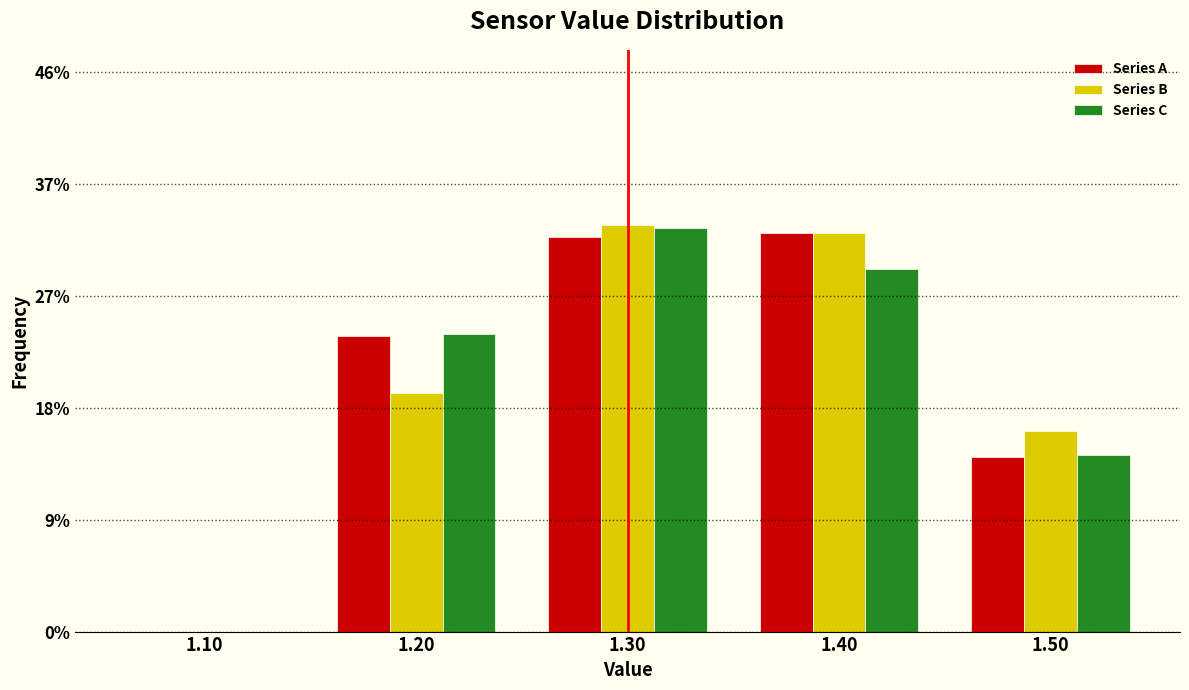

What are all the series names shown in the legend?

Series A, Series B, Series C